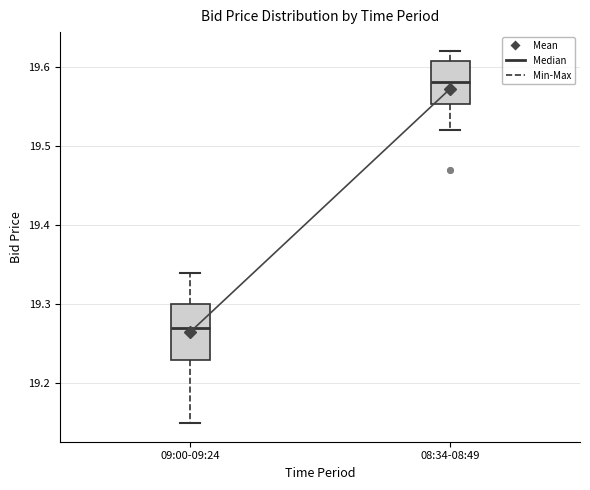

Which box is the tallest, from its lower edge to its upper edge?

09:00-09:24